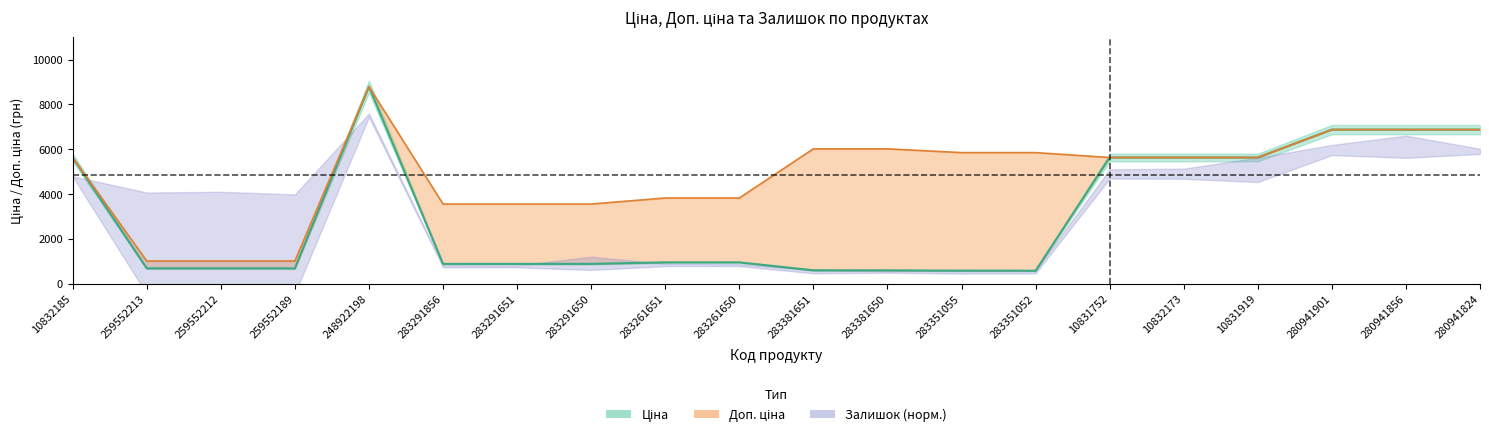

Does the chart display data point markers on the line(s)?

No